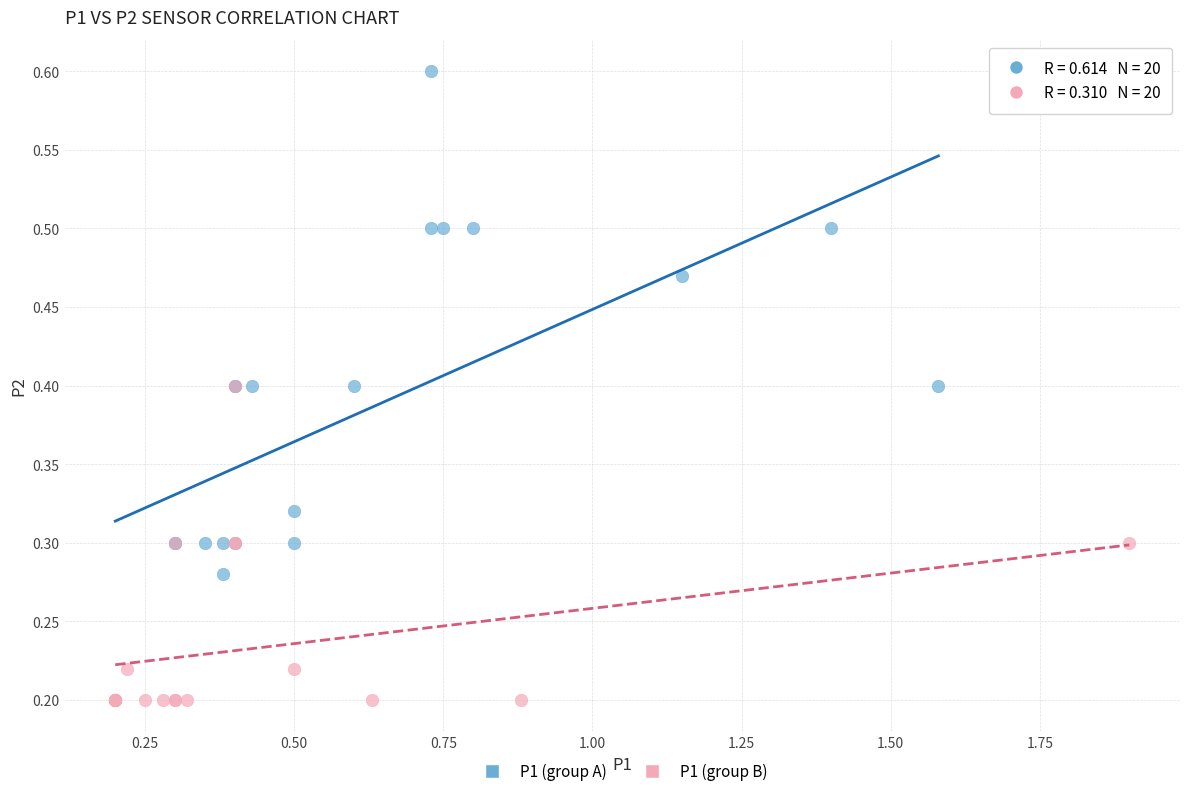

Which series reaches the maximum Y coordinate?

P1 (group A)